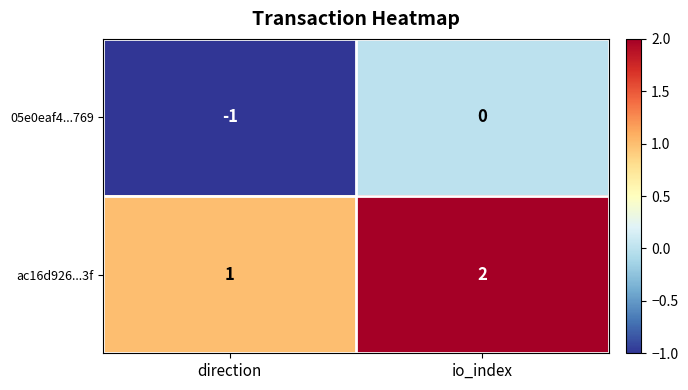

The value of 05e0eaf4...769 at direction is -2. True or false?

False